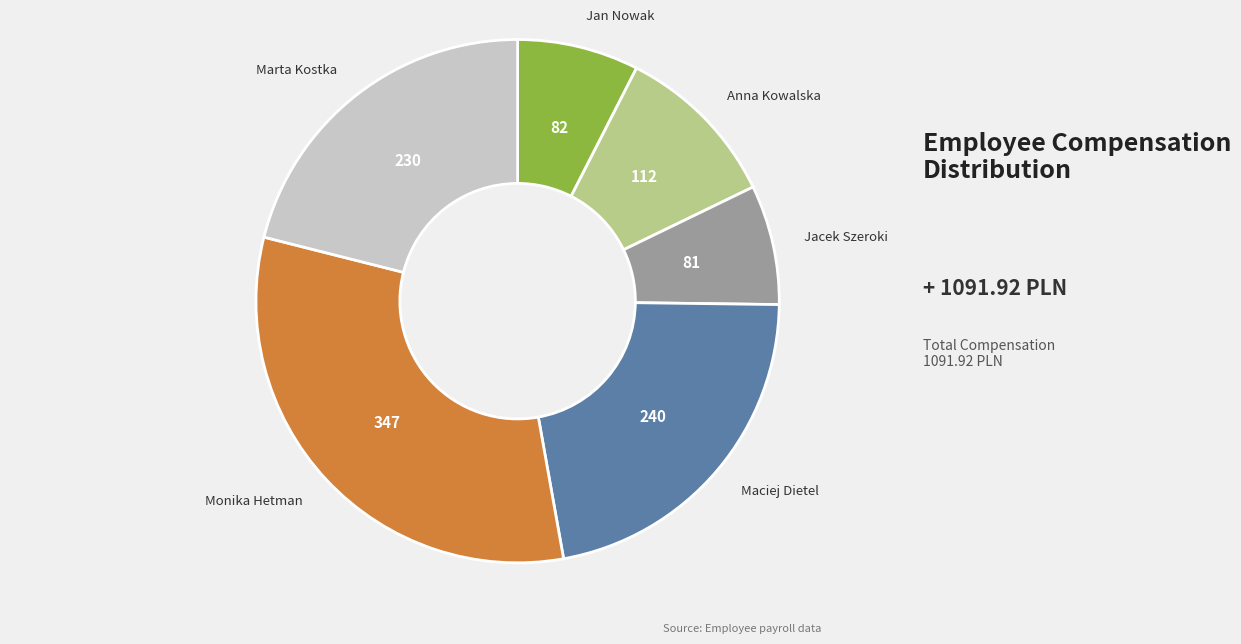

Is there a majority slice in this chart?

No